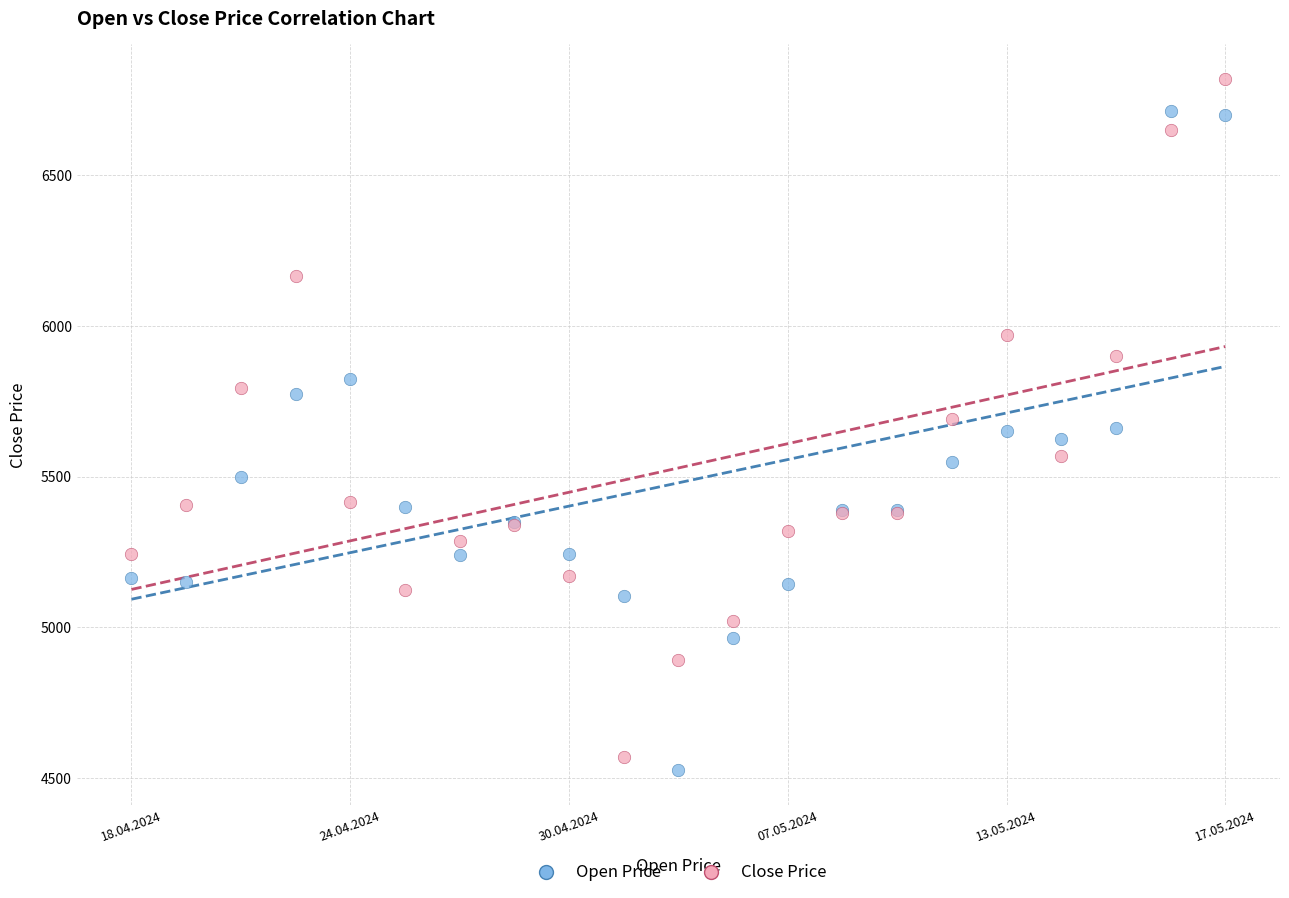

Which series contains the highest Y value?

Close Price